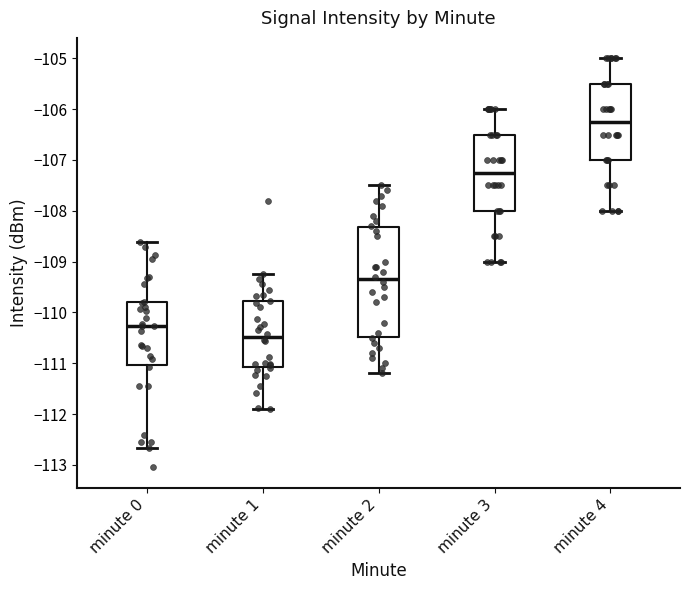

Where is the lower edge of the box for minute 3 on the y-axis? The values are not printed on the chart, so give them approximately, as read against the axis.

-108.0